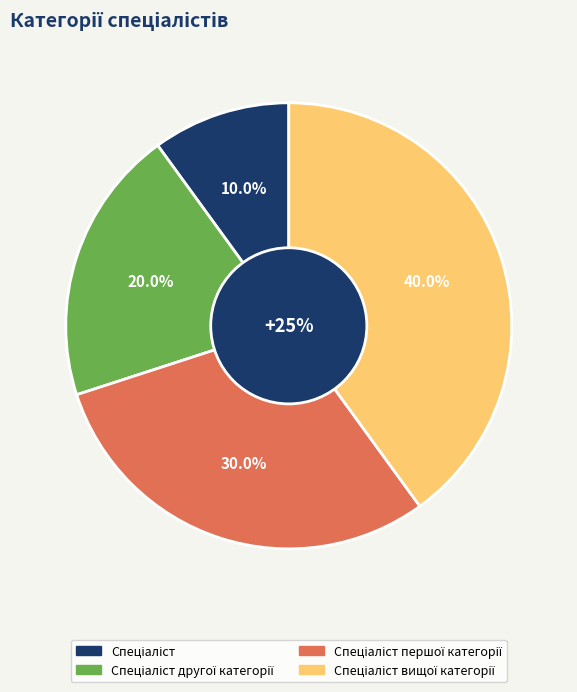

Which has a higher value, Спеціаліст першої категорії or Спеціаліст вищої категорії?

Спеціаліст вищої категорії